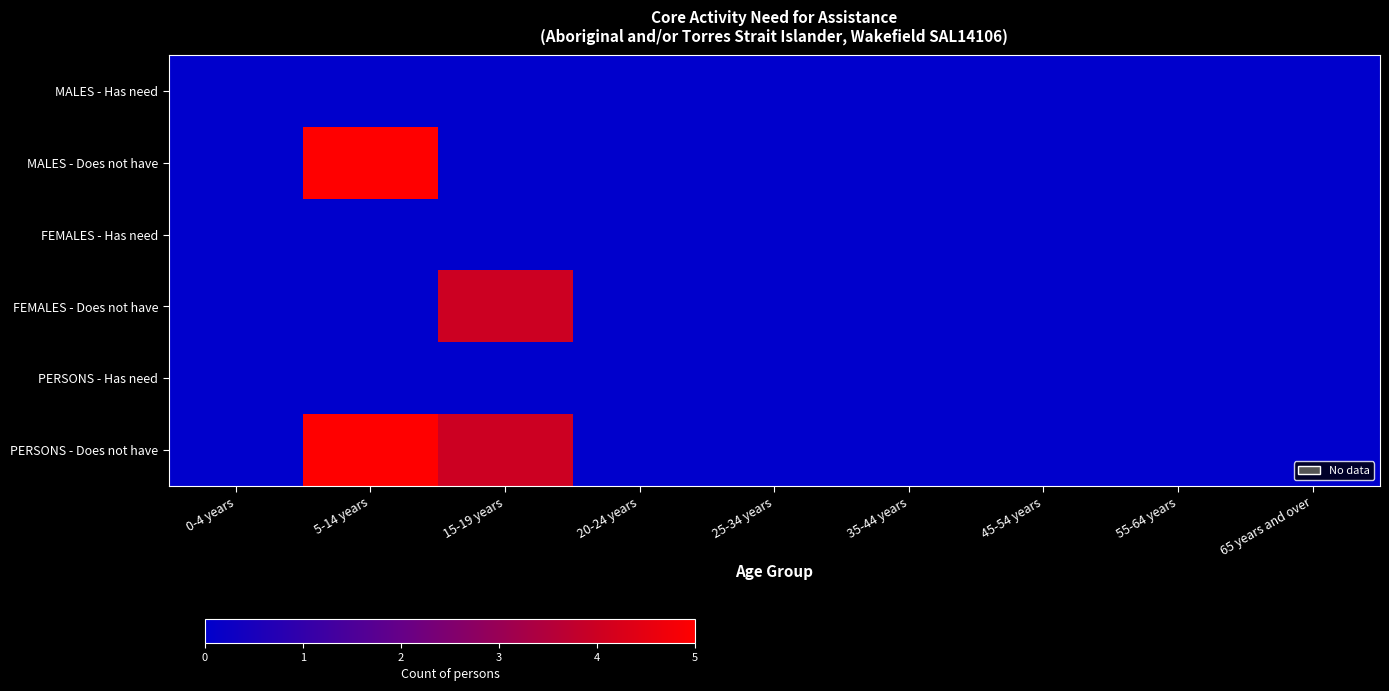

What is the maximum value shown in the chart?

5